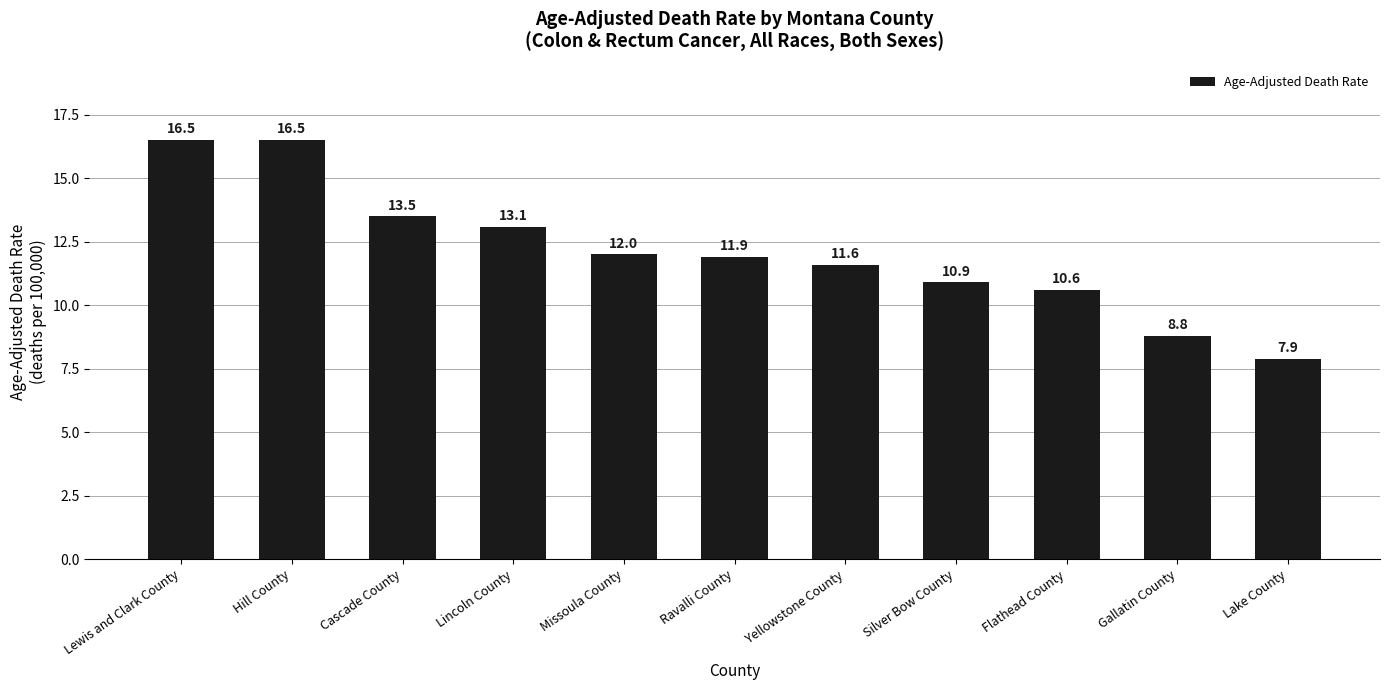

How many categories are shown in the chart?

11